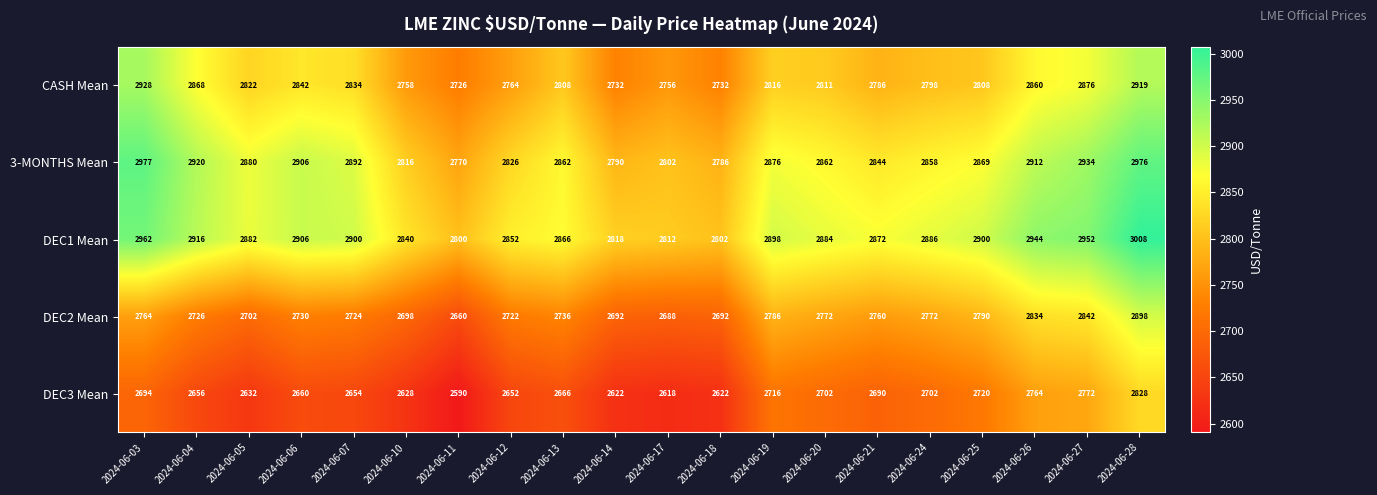

True or false: DEC1 Mean has a value of 2952 at 2024-06-27.

True